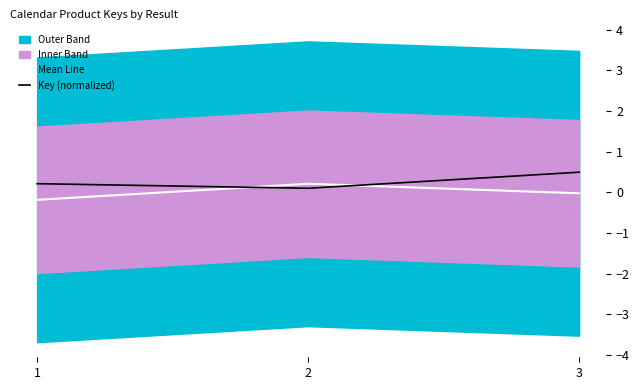

What is the greatest value displayed?

0.5